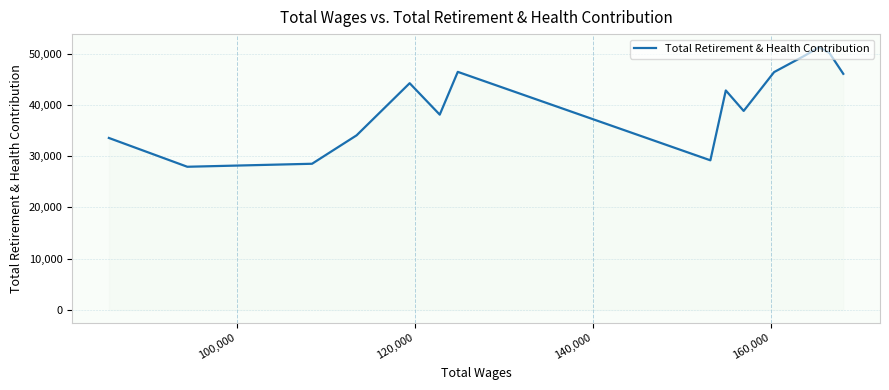

How many distinct data groups are displayed?

1